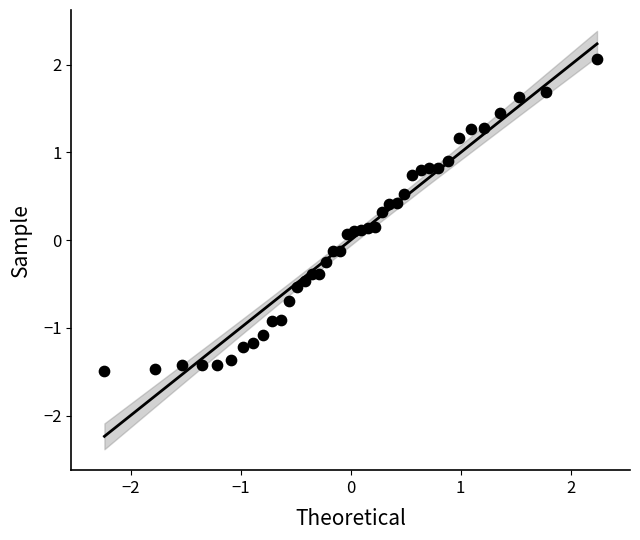

What is the range of X values (max minus min)?

4.5